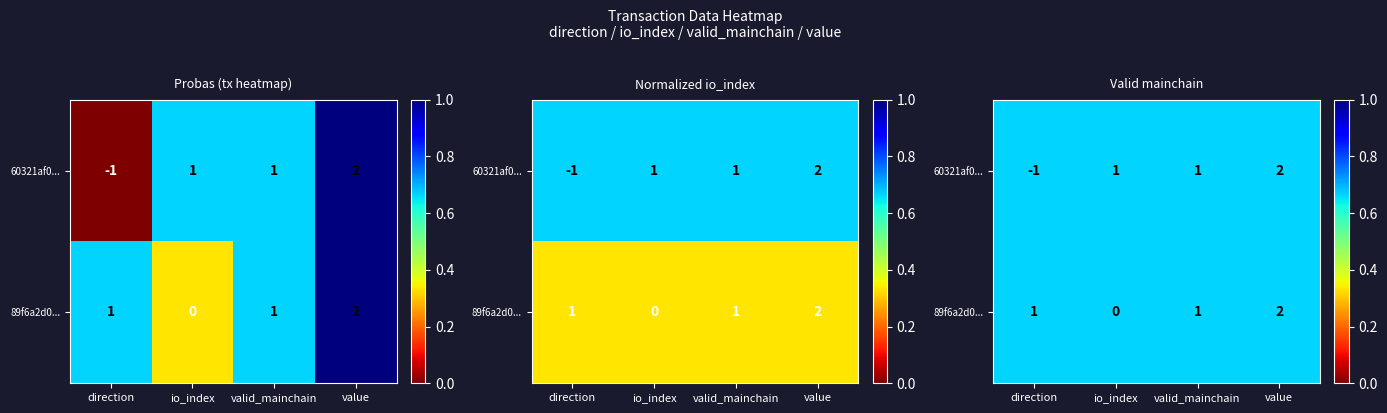

Which has a higher value, io_index or value?

value